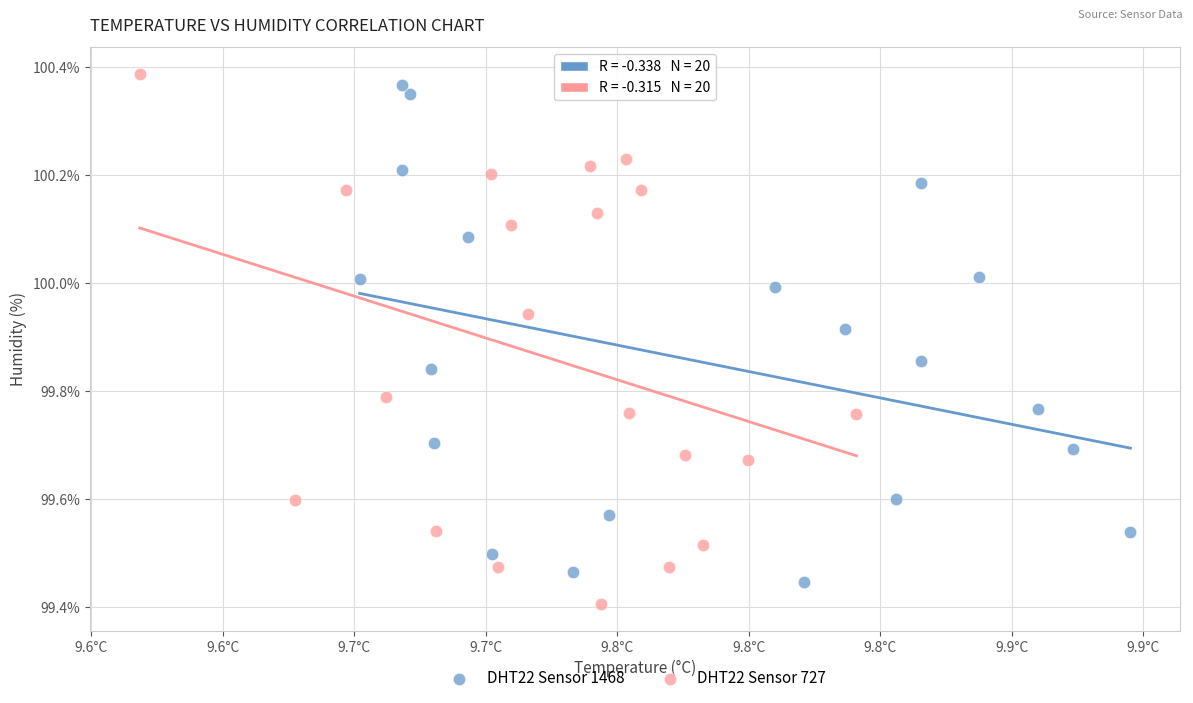

Which series has the largest Y range (max minus min)?

DHT22 Sensor 727